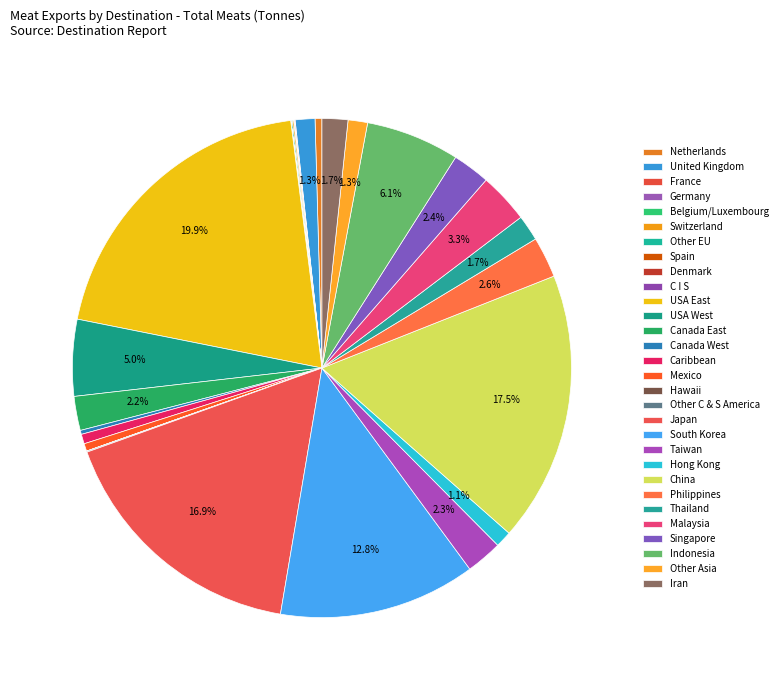

Rank the categories by value from highest to lowest.

USA East, China, Japan, South Korea, Indonesia, USA West, Malaysia, Philippines, Singapore, Taiwan, Canada East, Thailand, Iran, United Kingdom, Other Asia, Hong Kong, Caribbean, Mexico, Netherlands, Canada West, Switzerland, Other EU, Other C & S America, Germany, France, Belgium/Luxembourg, Hawaii, C I S, Spain, Denmark